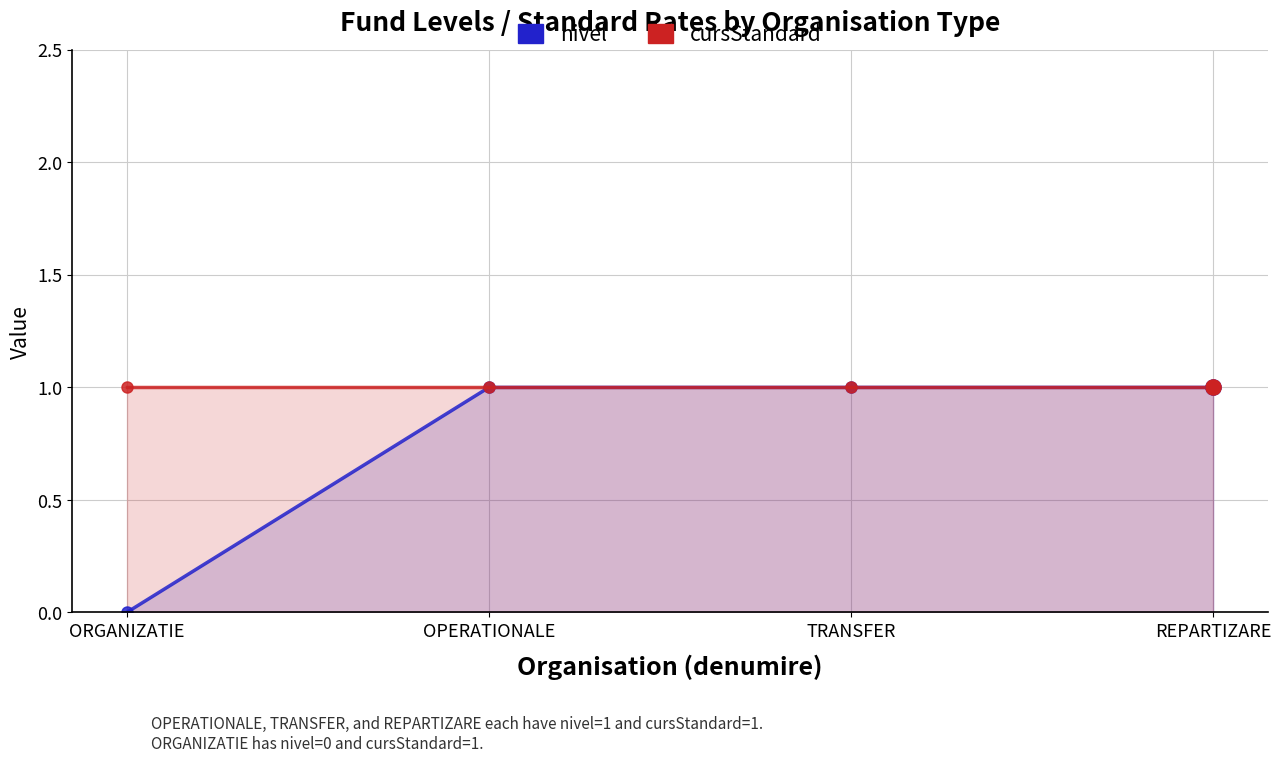

Which series has the largest total across all categories?

cursStandard